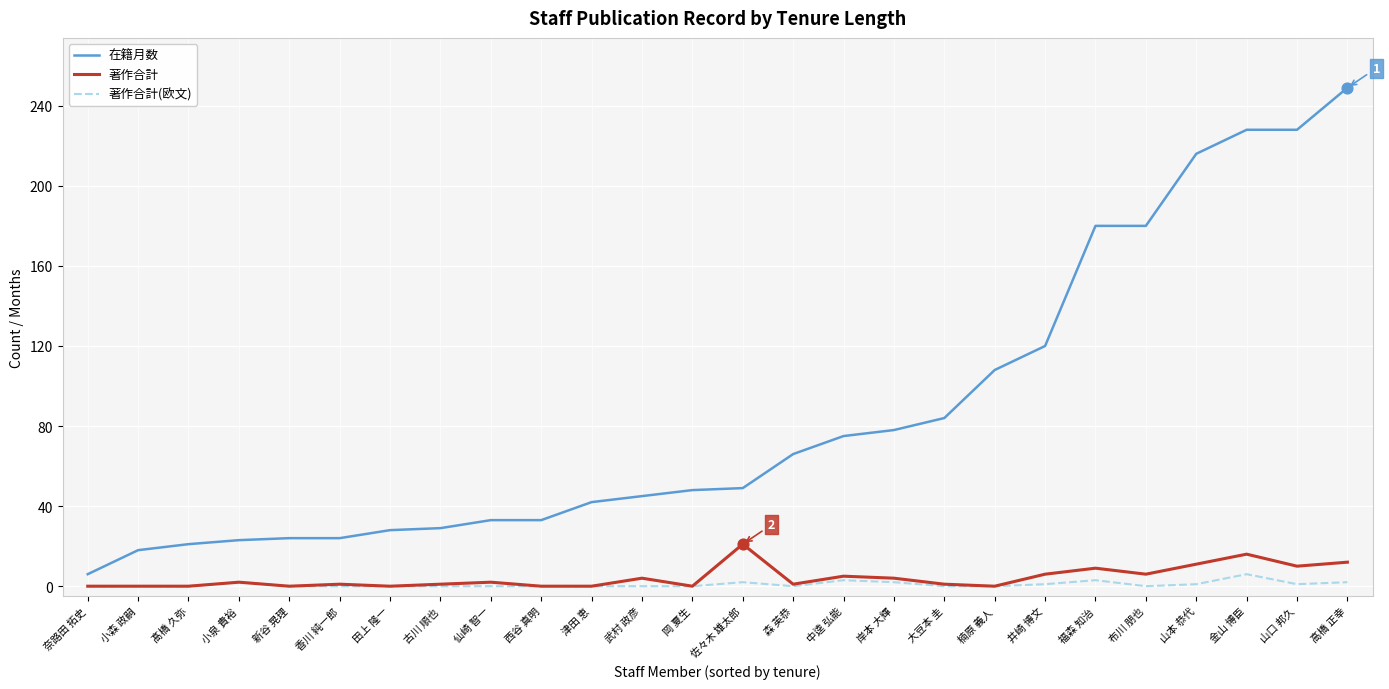

Is the value of 著作合計(欧文) at 山口 邦久 greater than the value of 在籍月数 at 山口 邦久?

No